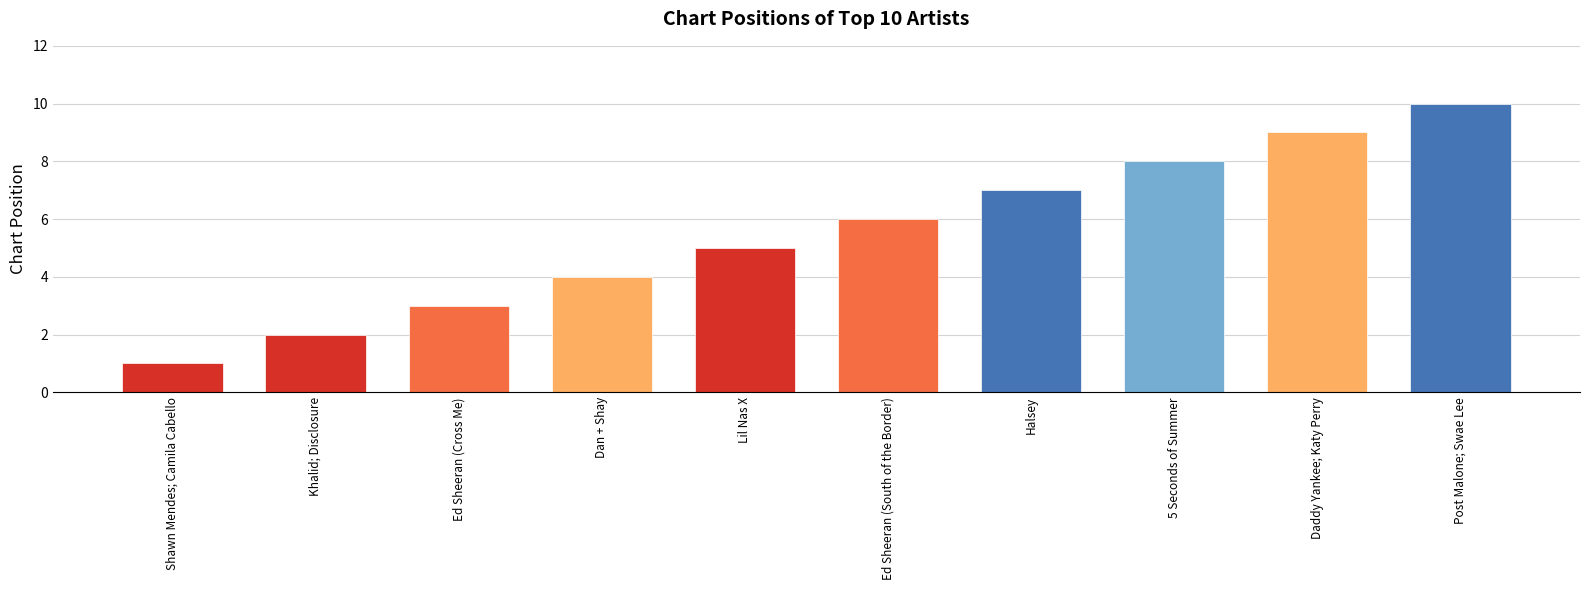

At which category does the chart reach its minimum across all series?

Shawn Mendes; Camila Cabello